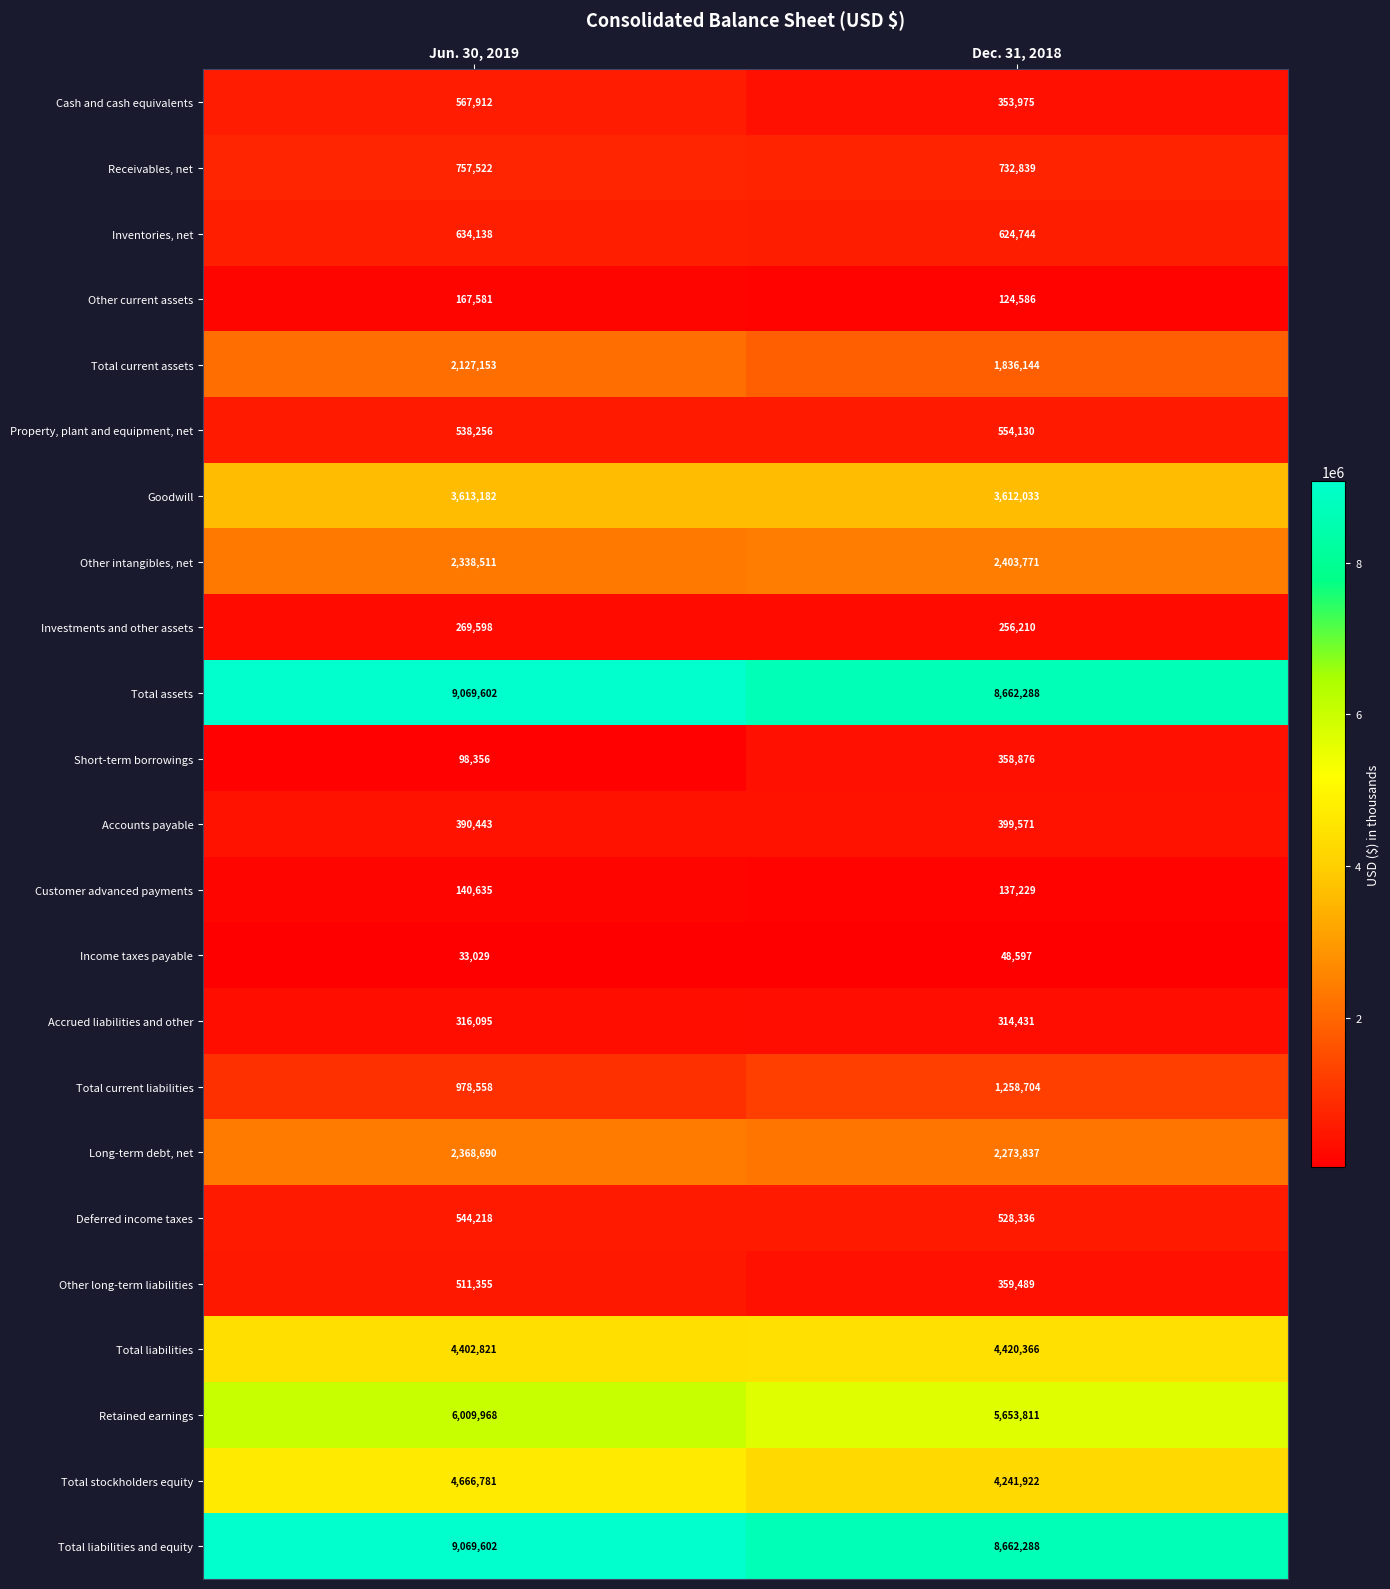

How many values in the Total current assets series are below 2127153?

1